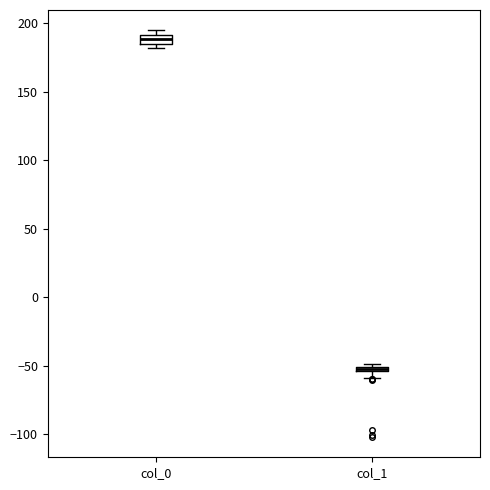

Which box has the lowest median line?

col_1